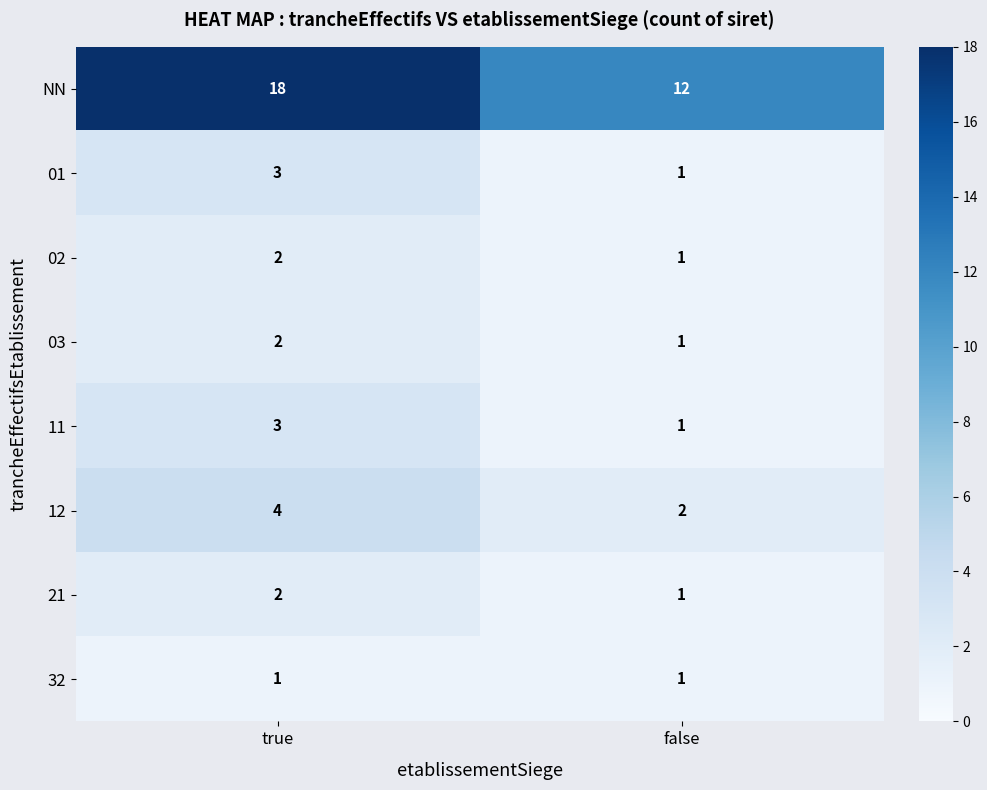

Is it true that 12 equals 7 at true?

False